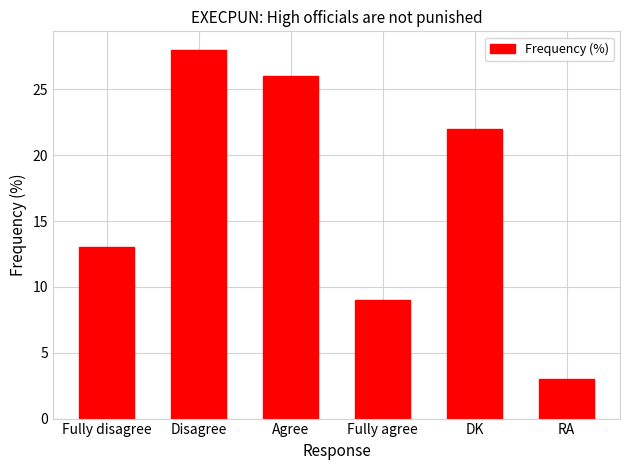

What is the sum of all values?

101